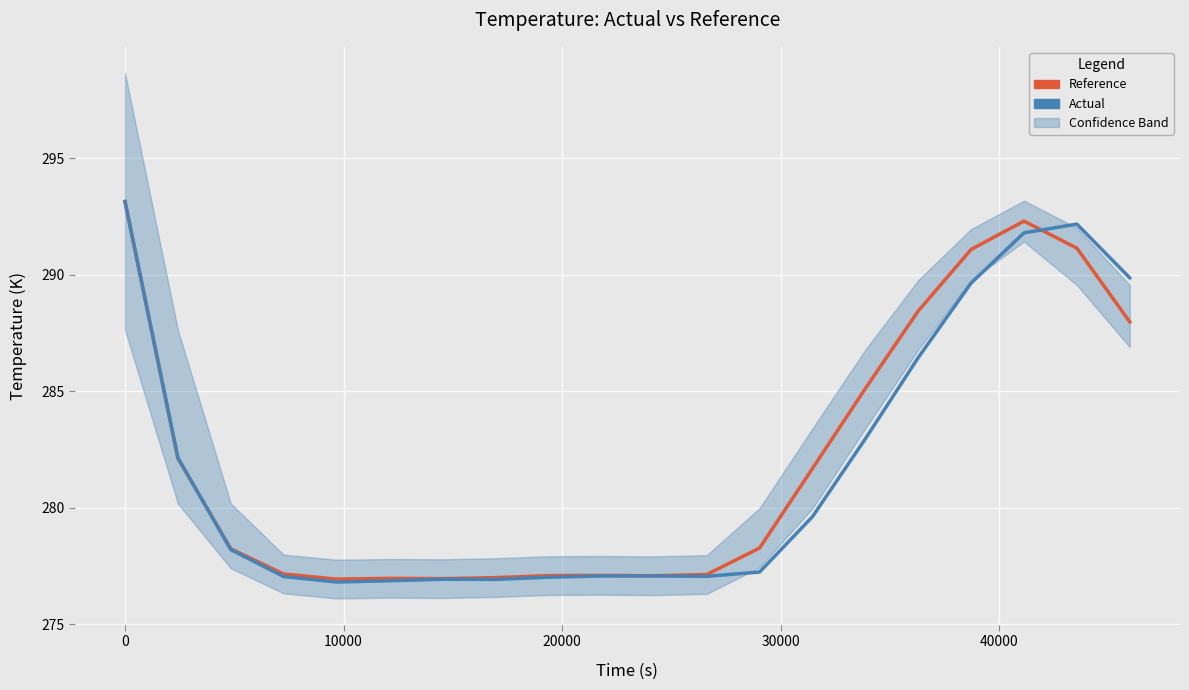

What is the minimum value shown in the chart?

276.8